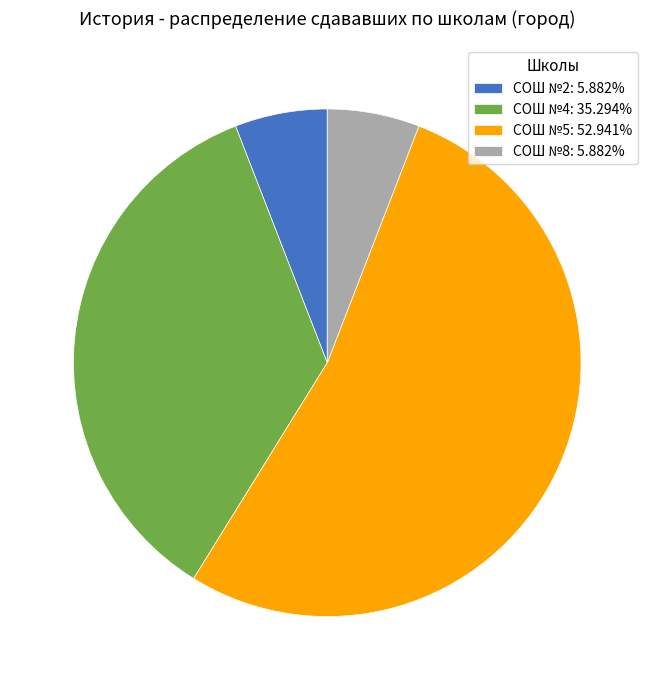

True or false: СОШ №4 accounts for 35% of the total.

True